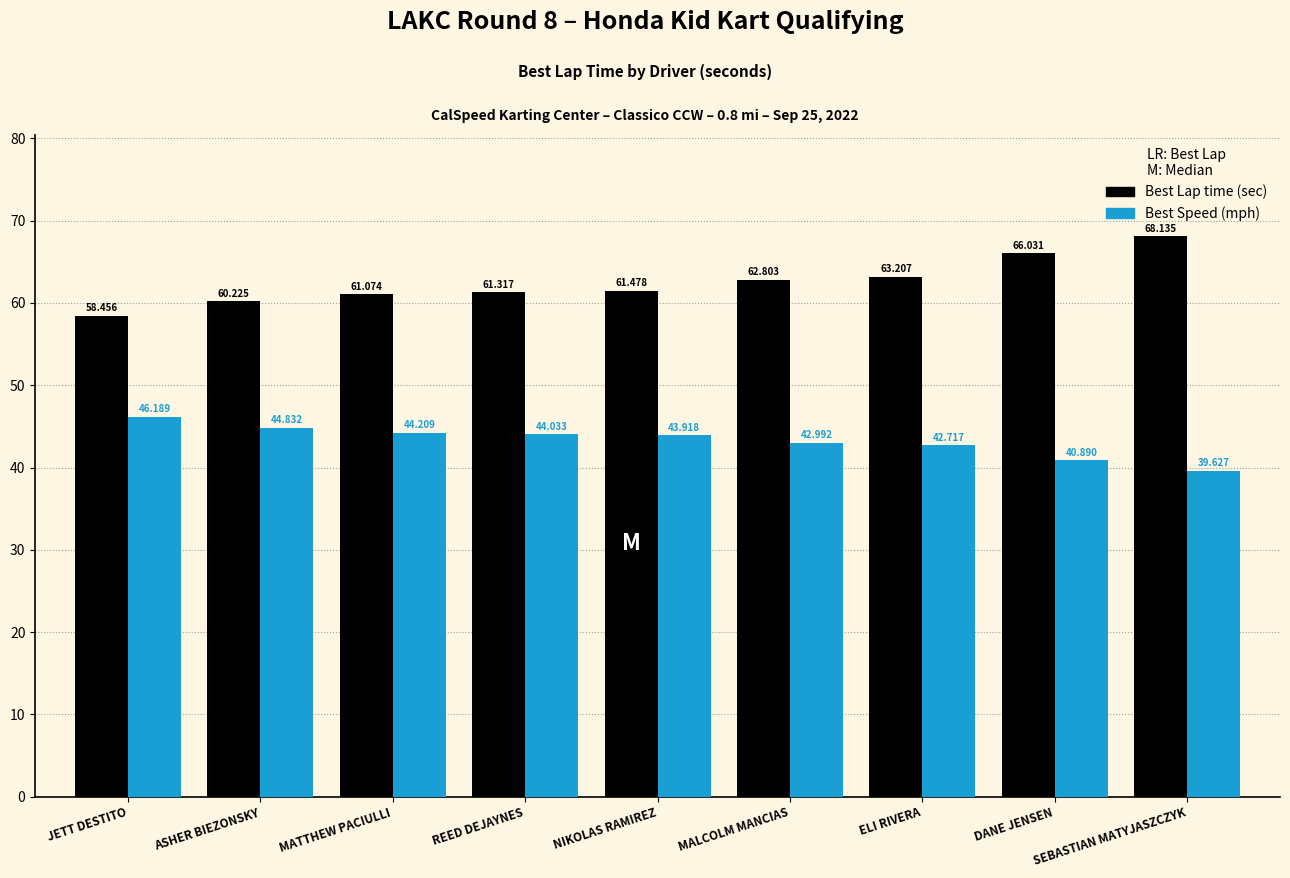

Which category has the lowest value across all series?

SEBASTIAN MATYJASZCZYK